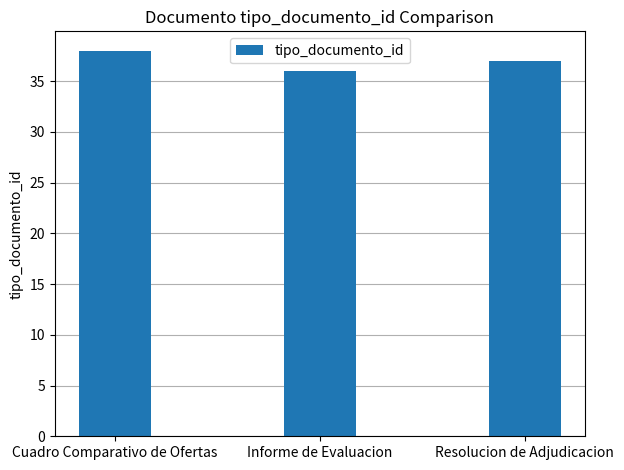

What is the sum of all values?

111